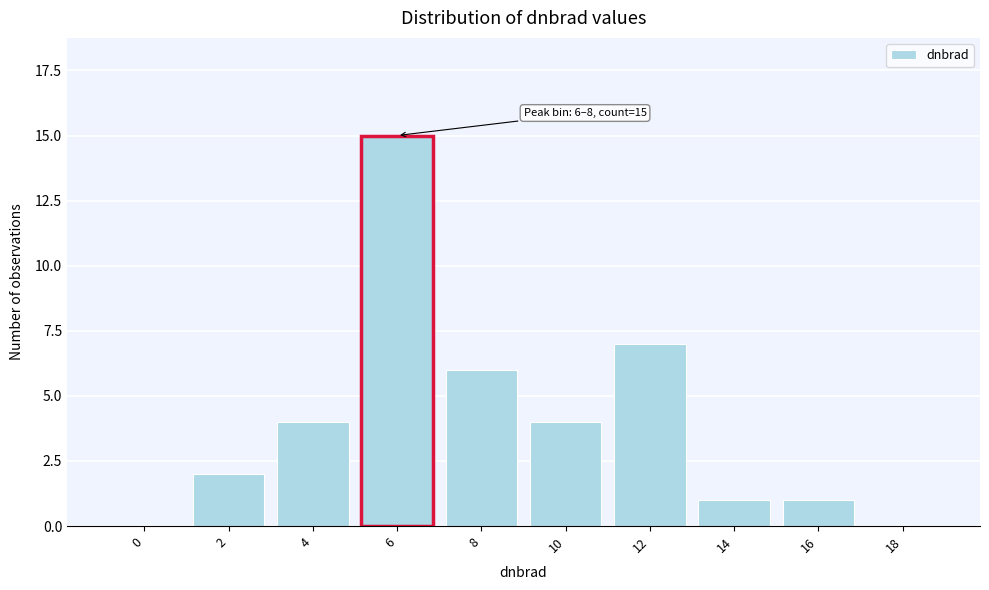

Reading right to left, what are all the values shown in this chart?

18=0	16=1	14=1	12=7	10=4	8=6	6=15	4=4	2=2	0=0